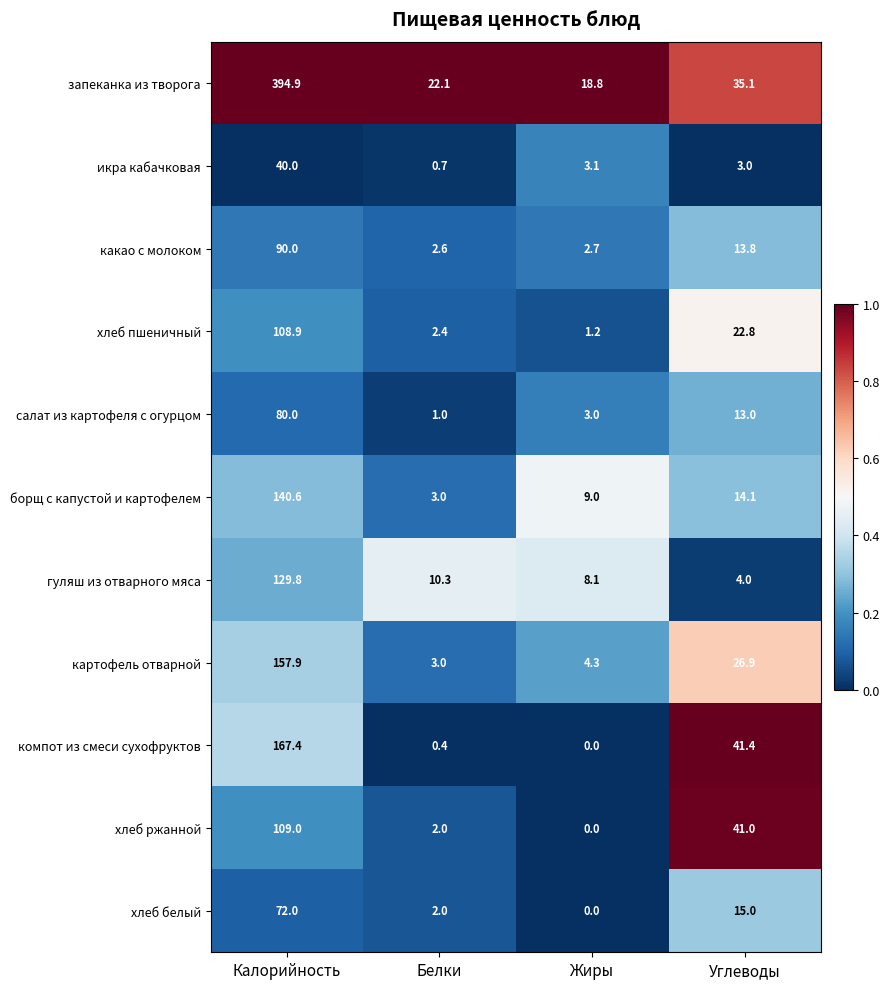

At which label does компот из смеси сухофруктов reach its peak?

Калорийность